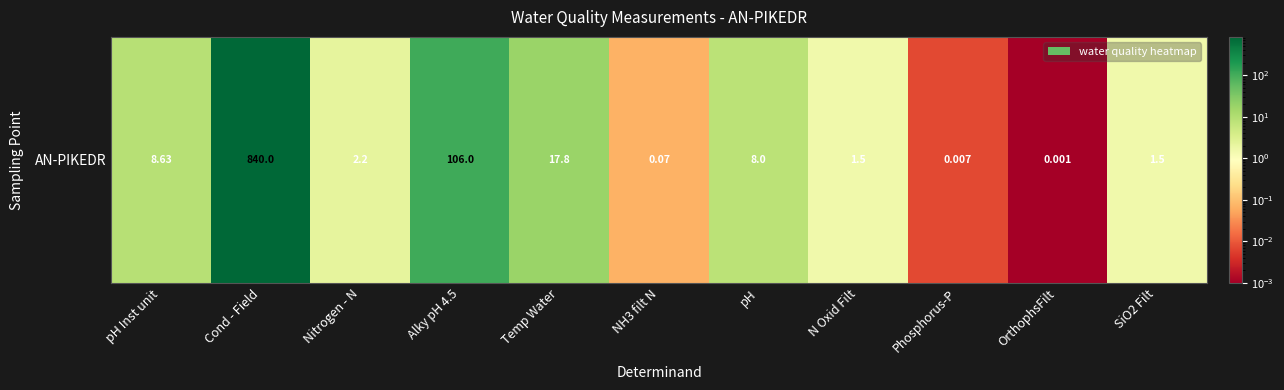

Between N Oxid Filt and Phosphorus-P, which is larger?

N Oxid Filt